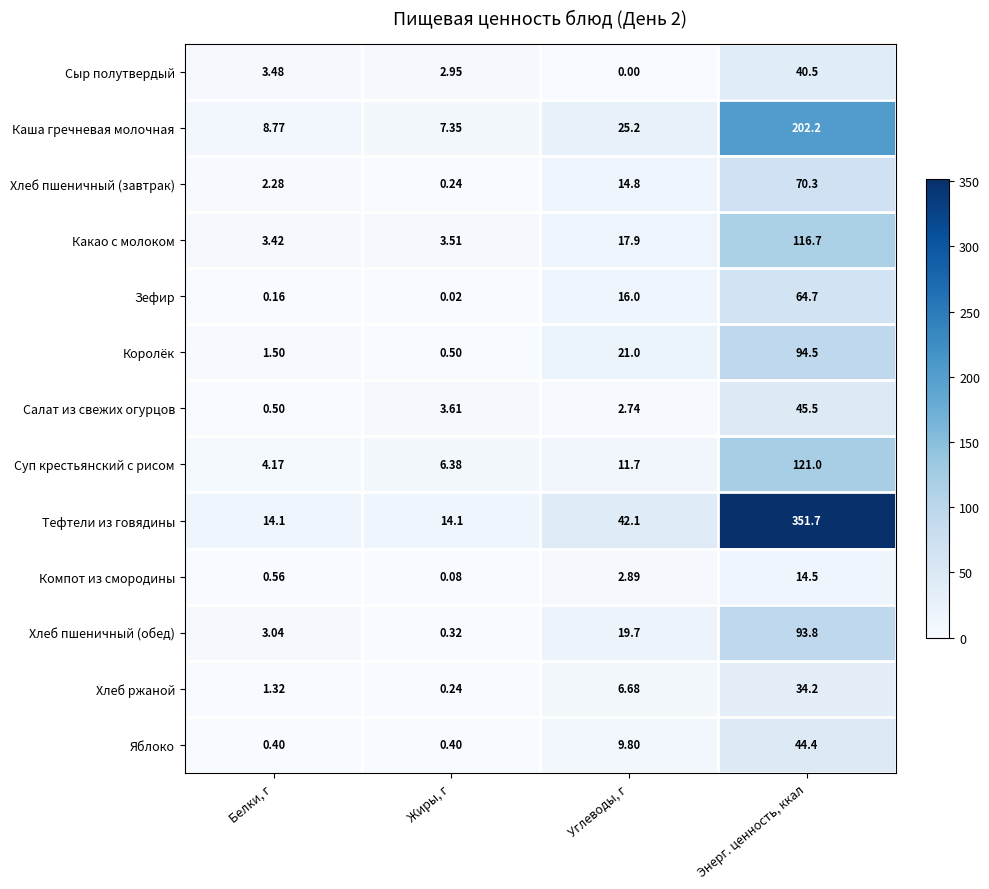

At Белки, г, list the series in order from smallest to largest.

Зефир, Яблоко, Салат из свежих огурцов, Компот из смородины, Хлеб ржаной, Королёк, Хлеб пшеничный (завтрак), Хлеб пшеничный (обед), Какао с молоком, Сыр полутвердый, Суп крестьянский с рисом, Каша гречневая молочная, Тефтели из говядины